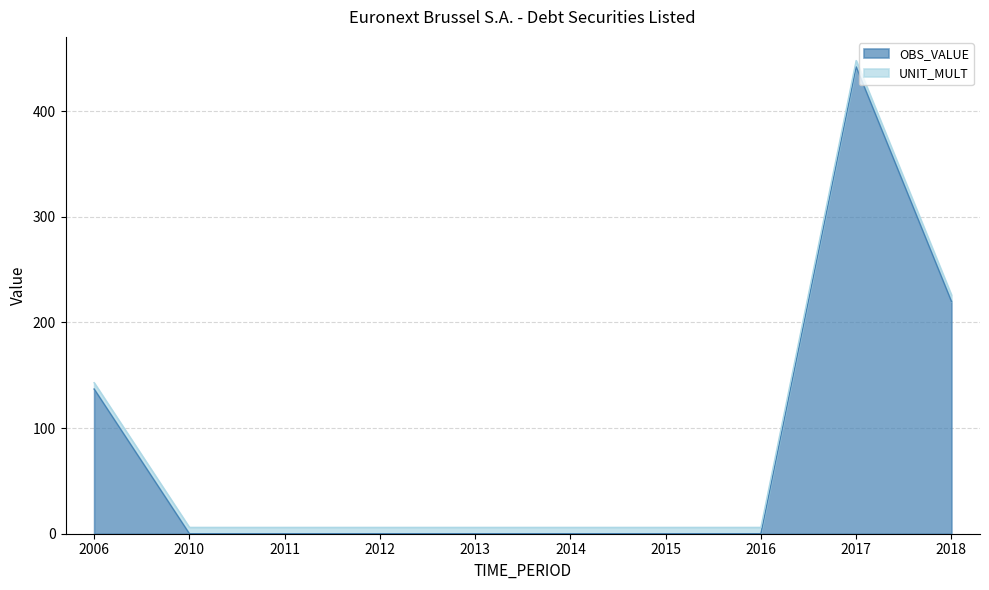

What is the difference between the values at 2016 and 2006?

137